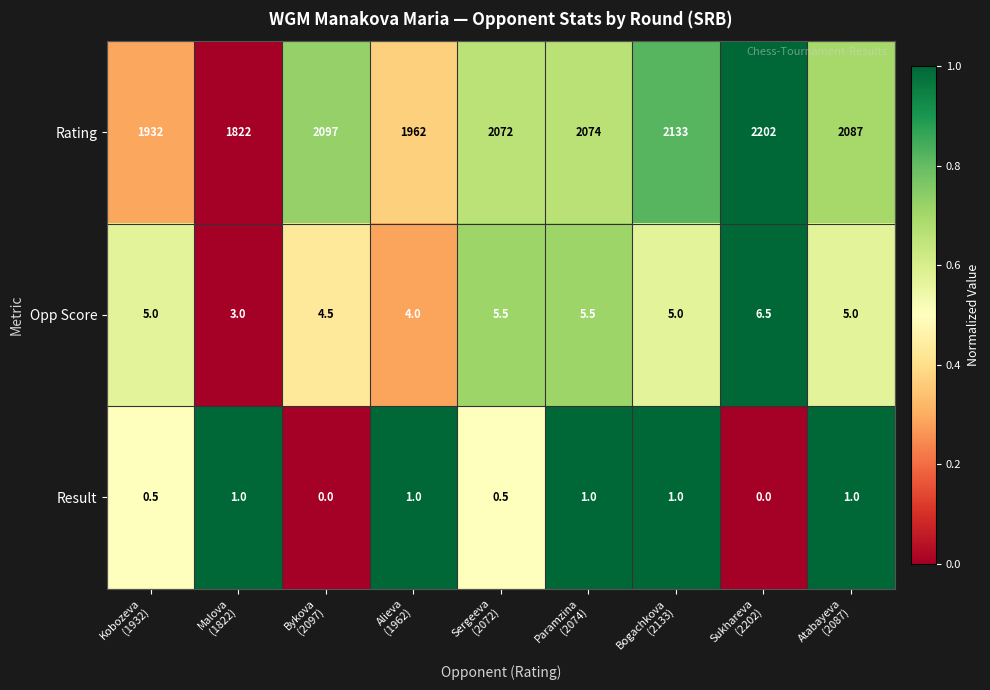

At how many categories does at least one series exceed 0?

9